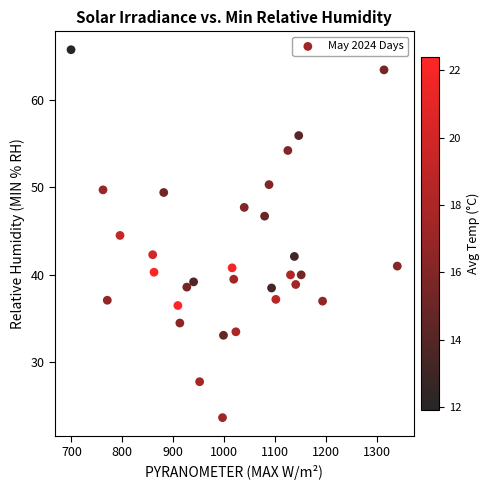

What is the range of X values (max minus min)?

641.6